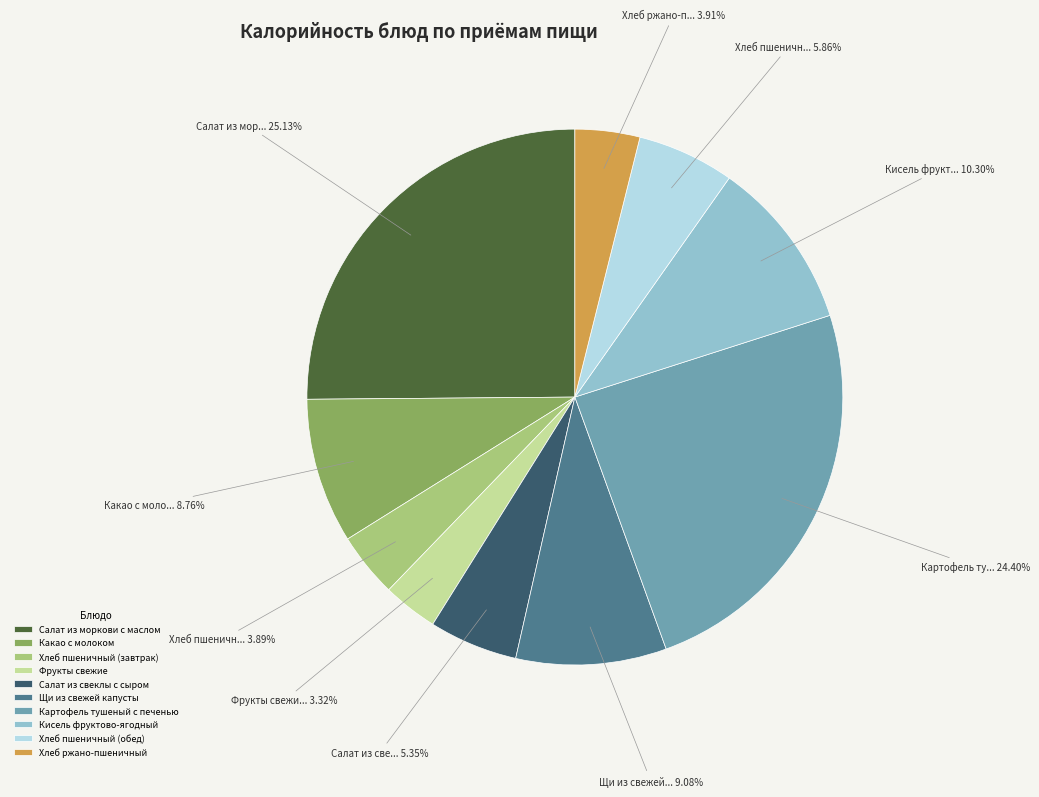

Does Салат из свеклы с сыром represent more than half of the total?

No